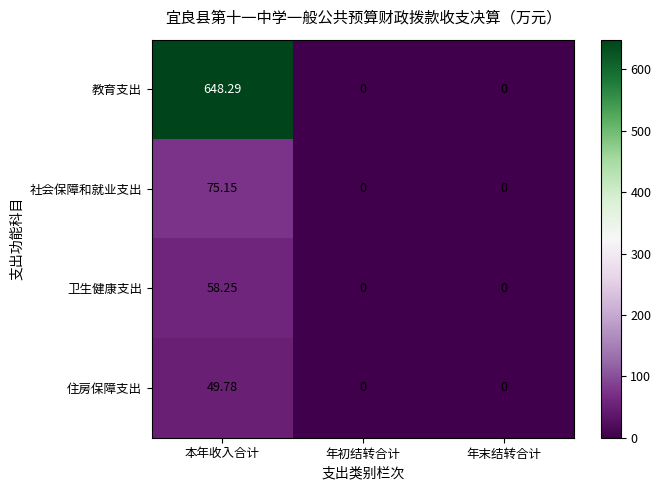

What is the maximum value shown in the chart?

648.3